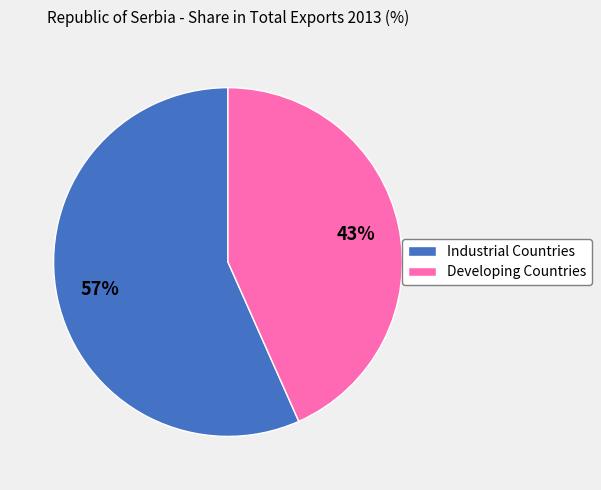

To the nearest percent, what is the average slice percentage?

50%